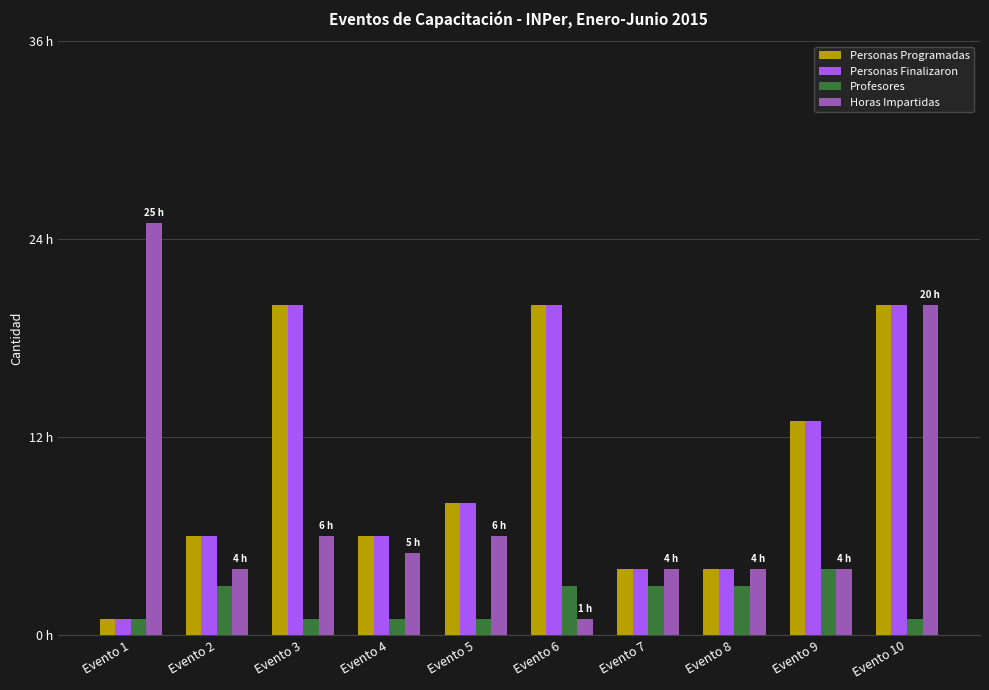

Reading left to right, what are all the values shown in this chart?

Personas Programadas: 1	6	20	6	8	20	4	4	13	20
Personas Finalizaron: 1	6	20	6	8	20	4	4	13	20
Profesores: 1	3	1	1	1	3	3	3	4	1
Horas Impartidas: 25	4	6	5	6	1	4	4	4	20